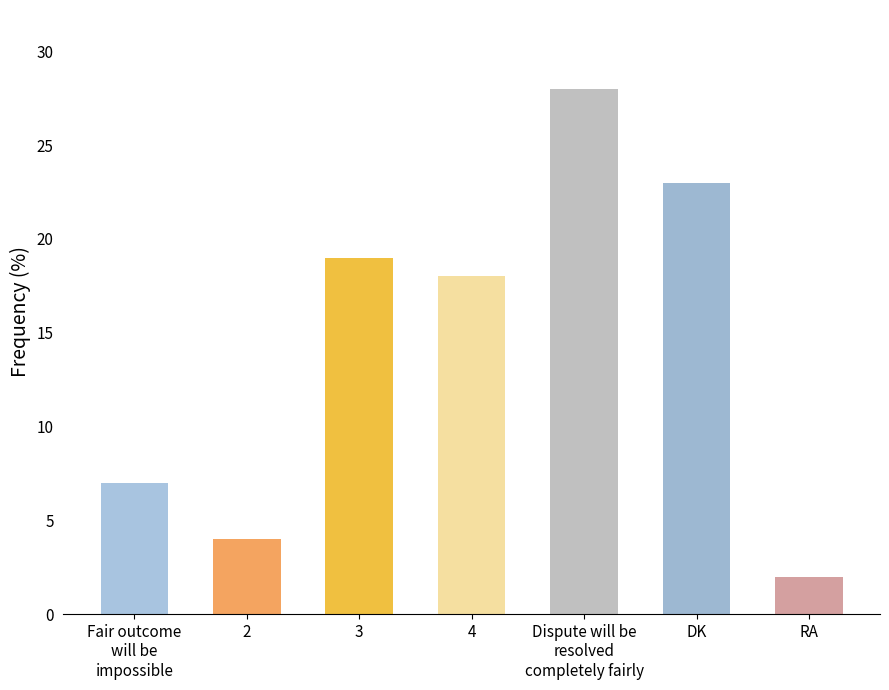

How many distinct data groups are displayed?

1